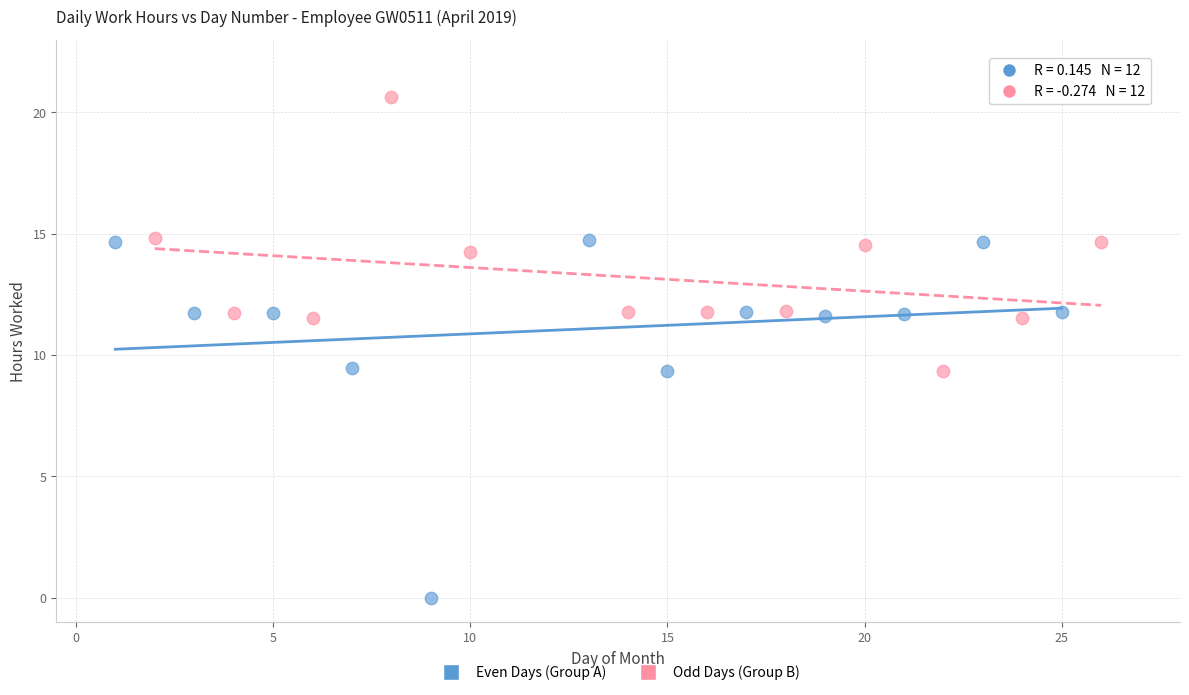

Which series contains the highest Y value?

Odd Days (Group B)